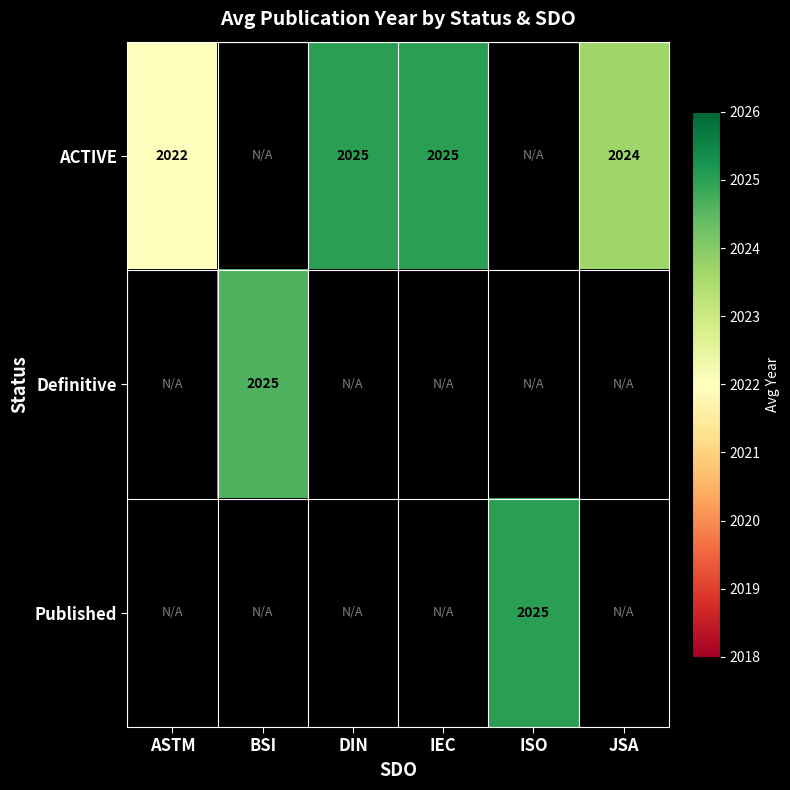

True or false: ACTIVE has a value of 1149 at JSA.

False